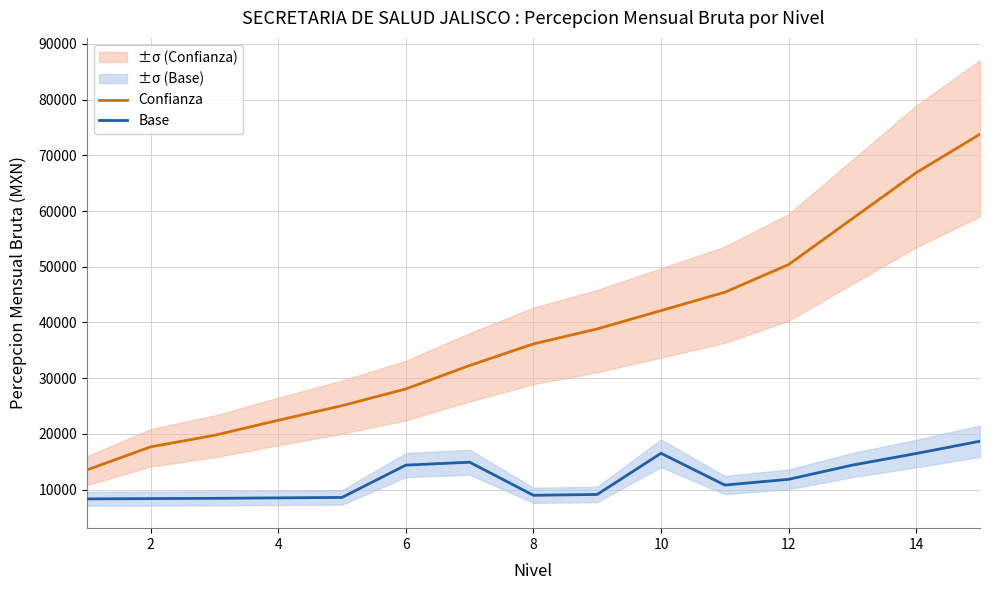

Which series has the largest range (max minus min)?

Confianza